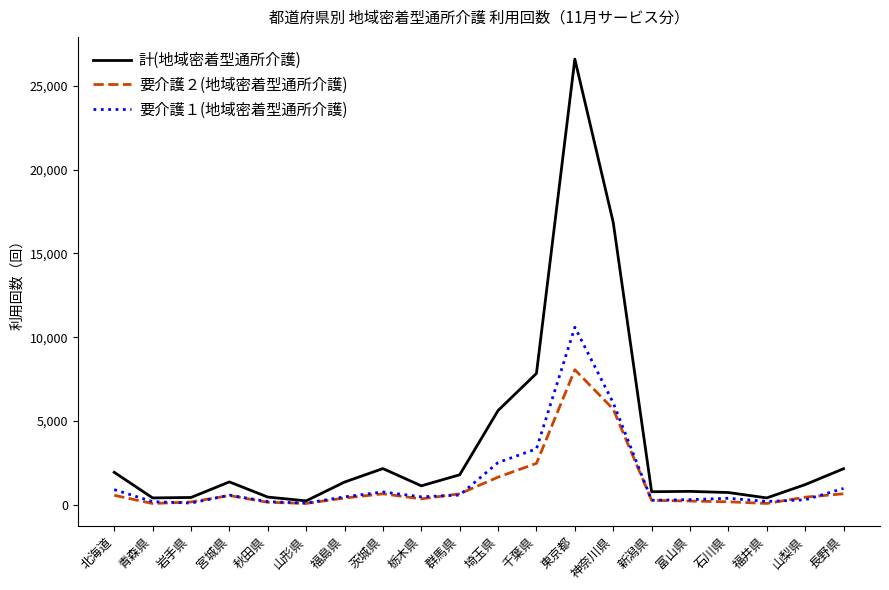

At which category is the sum across all series the highest?

東京都